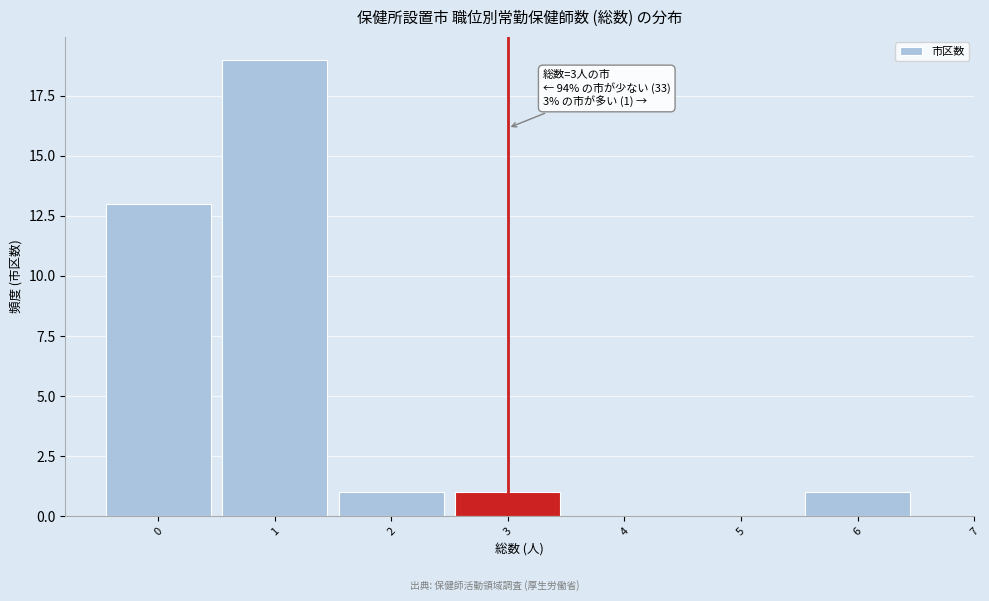

Over which range of the x-axis is the bar tallest?

0.5 to 1.5